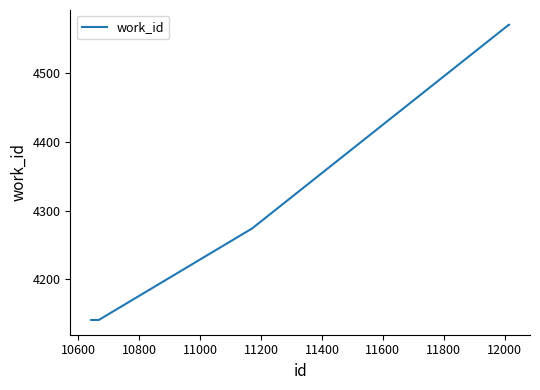

True or false: there are more than 2 points higher than both neighbors.

False